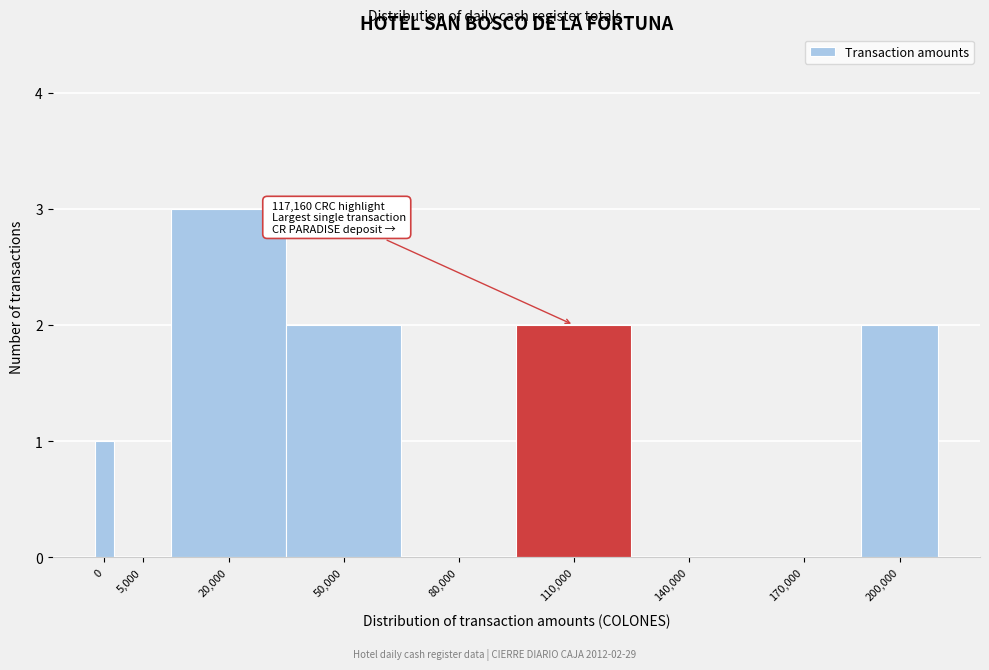

Reading right to left, what are all the values shown in this chart?

200,000=2	170,000=0	140,000=0	110,000=2	80,000=0	50,000=2	20,000=3	5,000=0	0=1